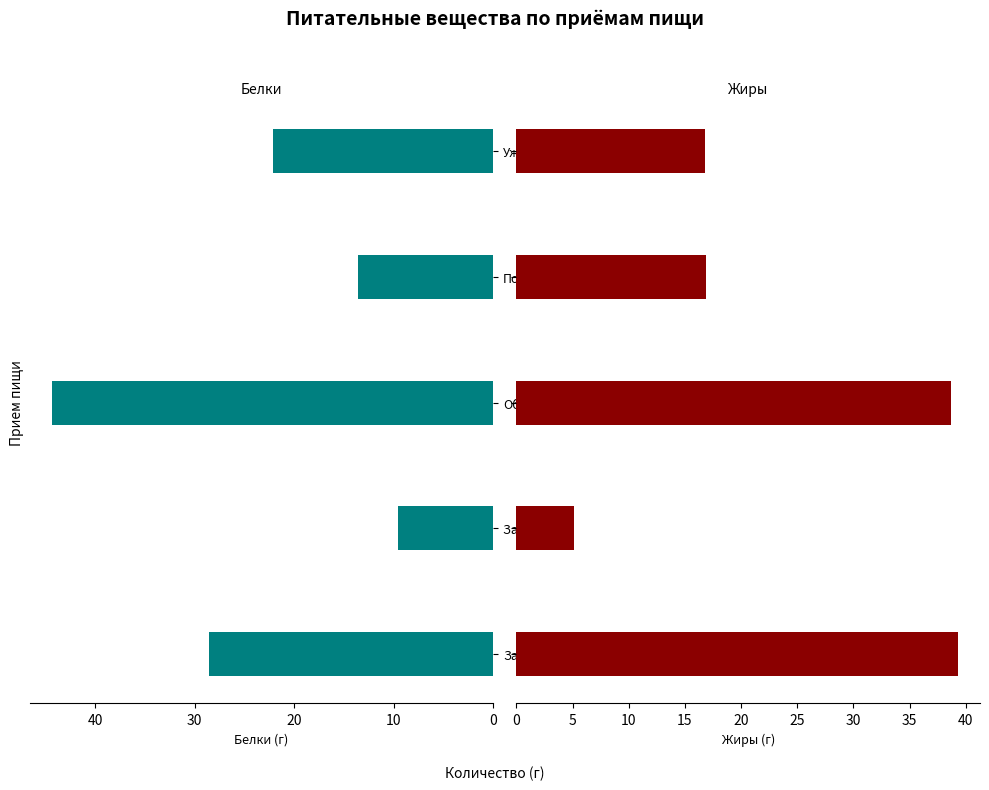

What is the average value of the Жиры series?

23.4